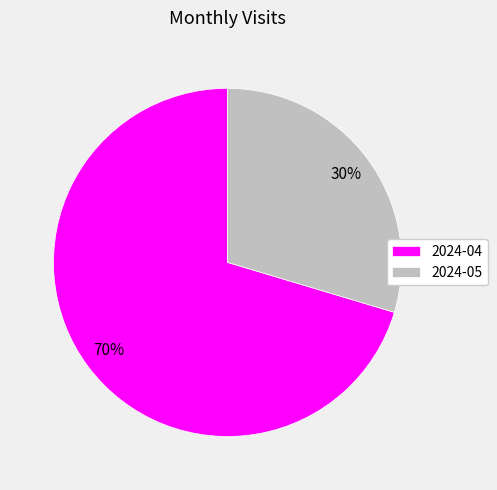

To the nearest percent, what is the combined percentage of 2024-05 and 2024-04?

100%